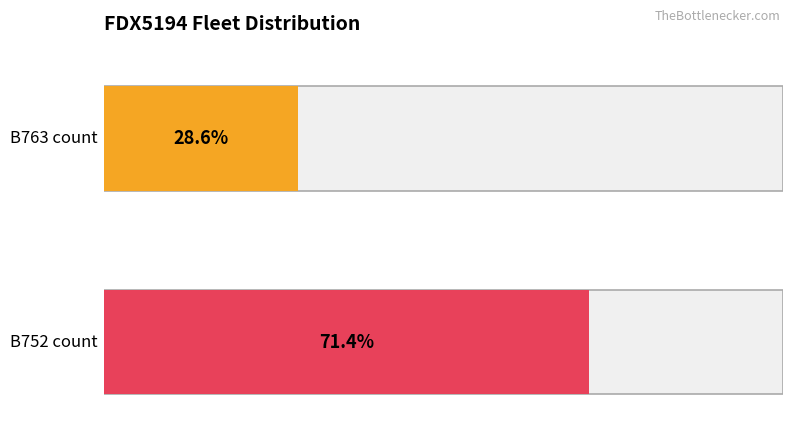

Which series changed the most between FDX5194 - B763 count and FDX5194 - B752 count?

B763